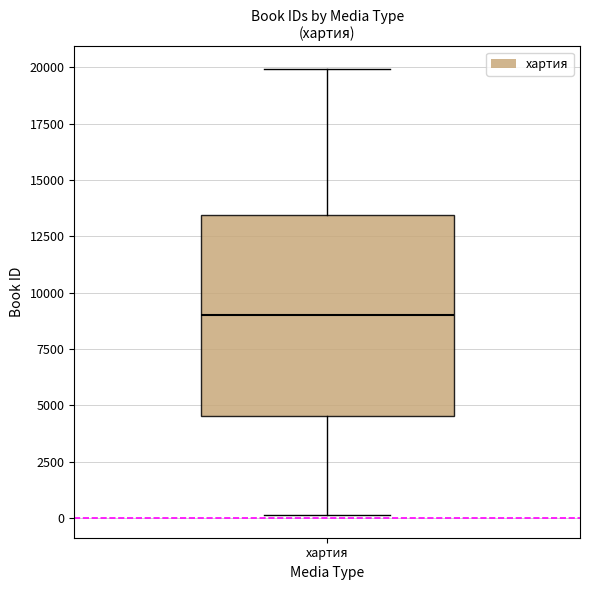

Read this box plot against the y-axis: the position of the median line, the range covered by the box, and the ends of both whiskers. The values are not printed on the chart, so give them approximately, as read against the axis.

median 9000, box 4500 to 13500, whiskers 0 to 20000